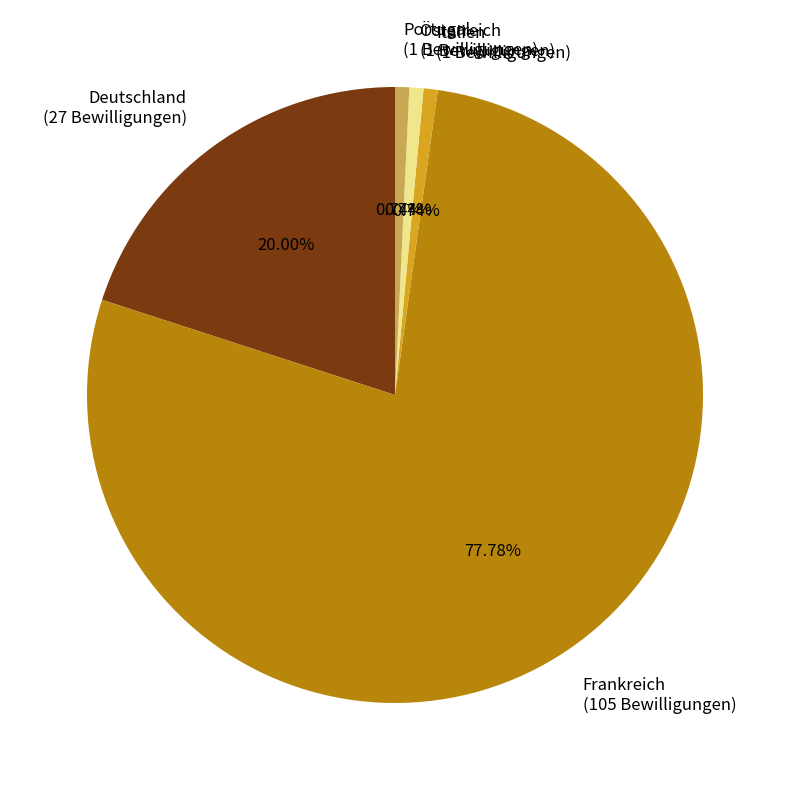

The Deutschland slice represents 29% of the pie. True or false?

False